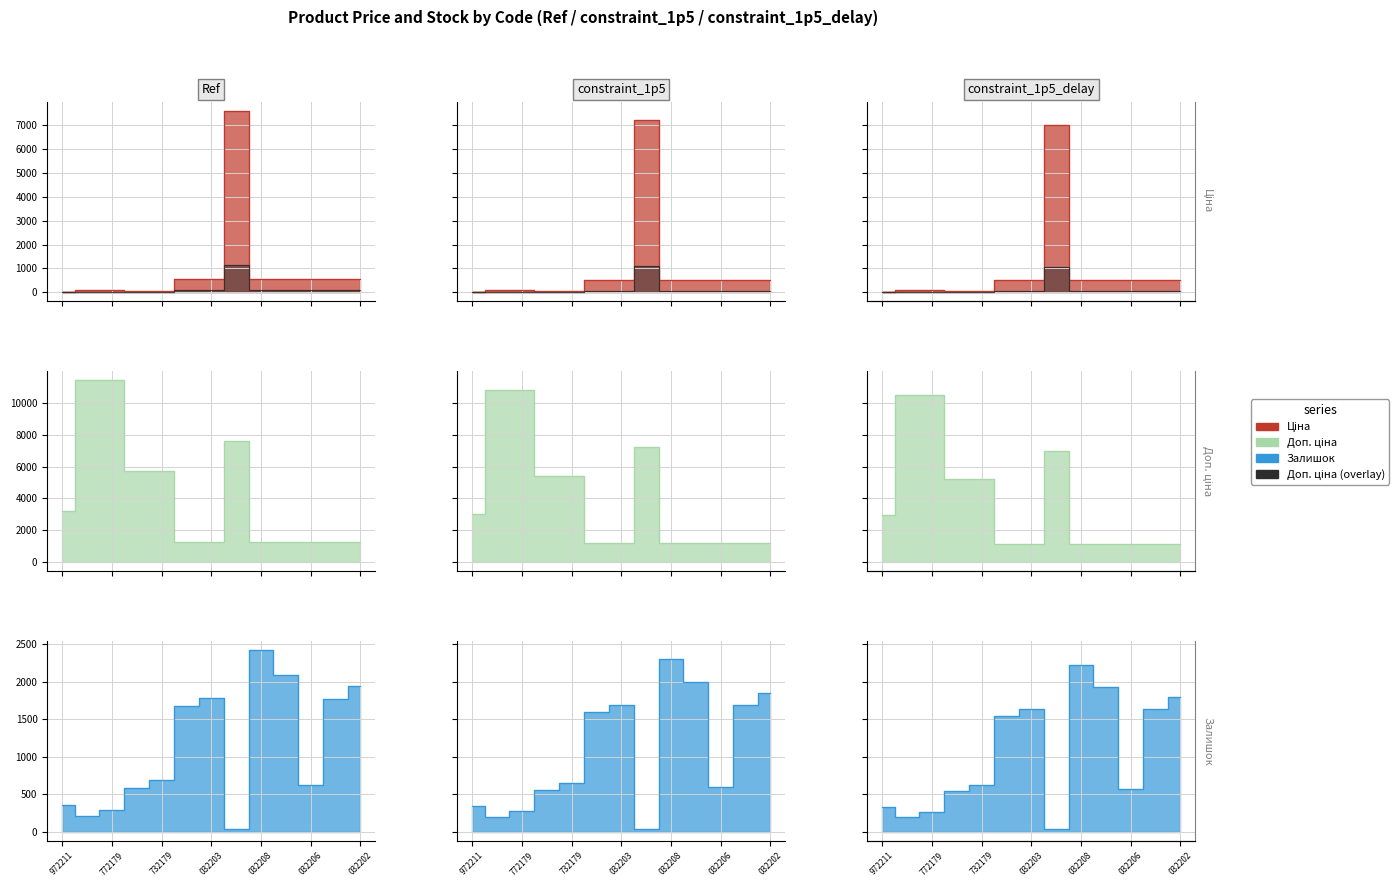

What is the minimum value for Залишок?

43.0